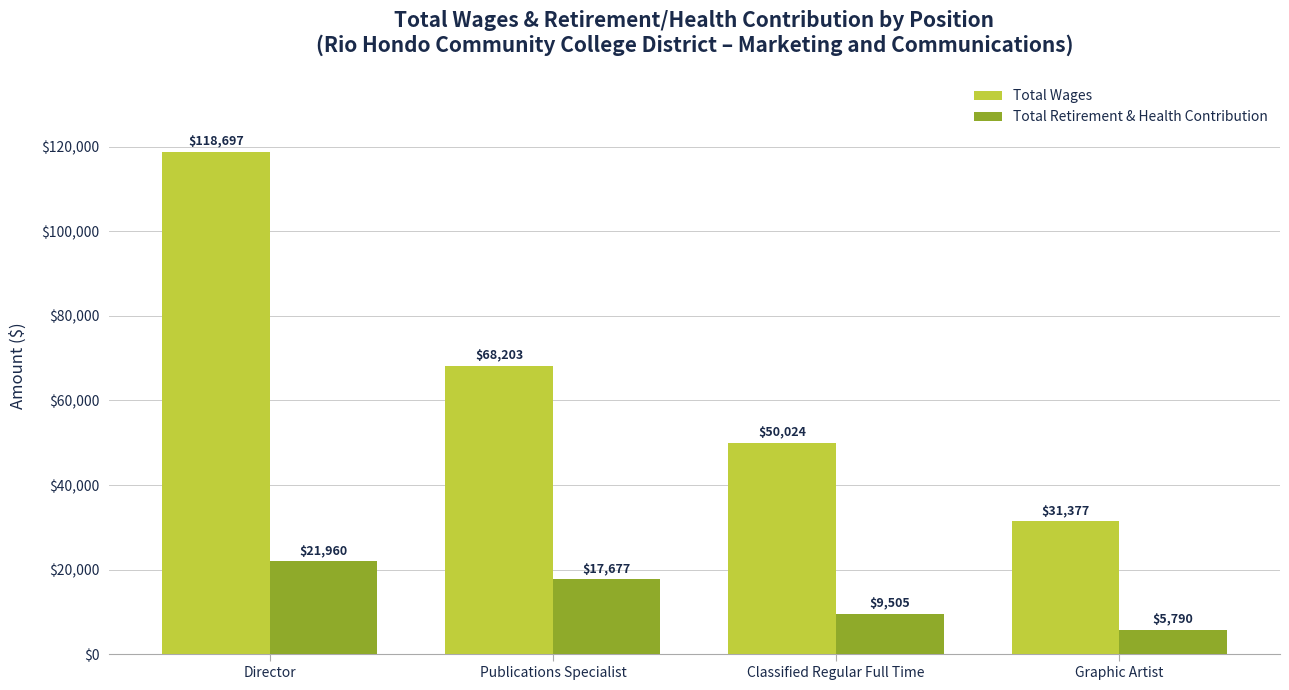

How many groups of bars are there?

4